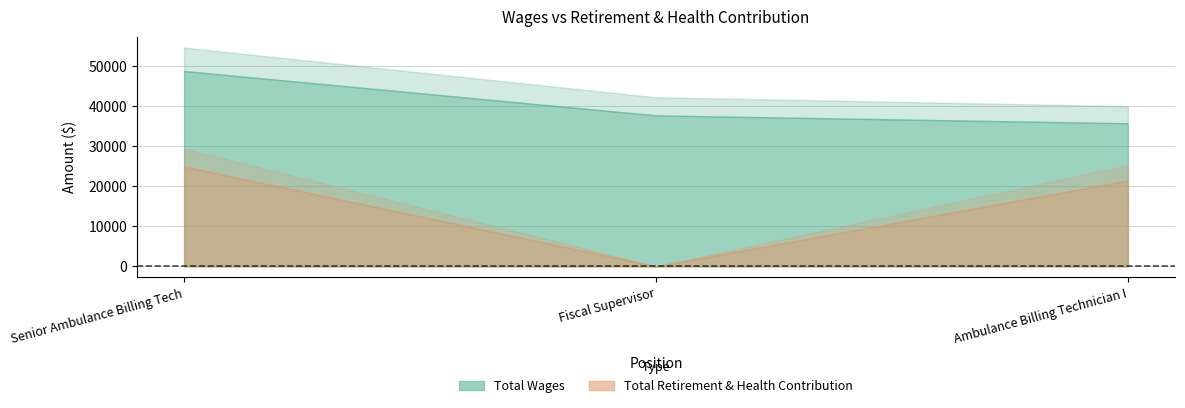

At Senior Ambulance Billing Tech, list the series in order from smallest to largest.

Total Retirement & Health Contribution, Total Wages